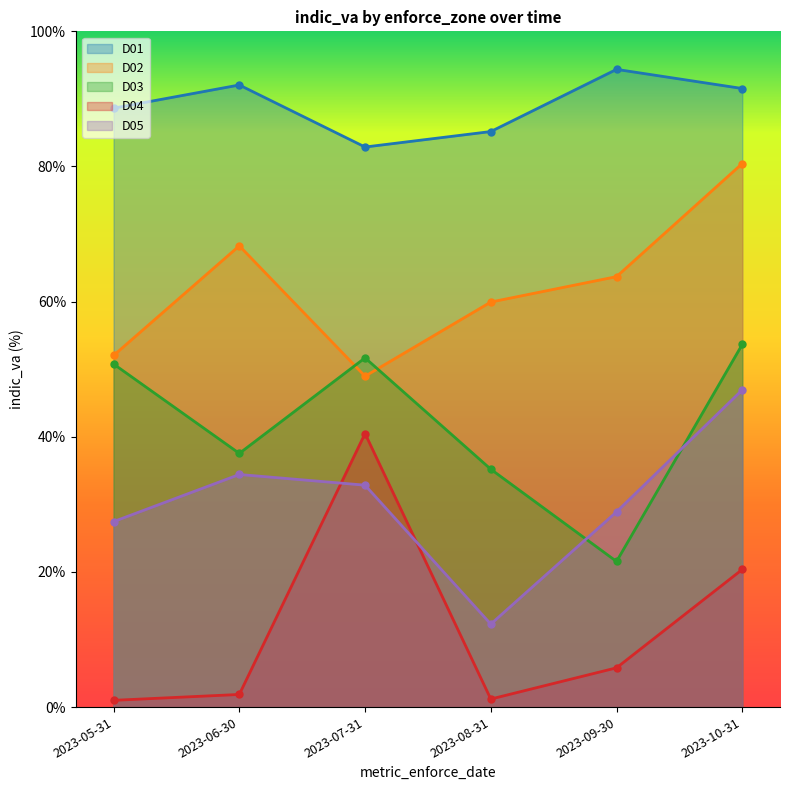

Where do D03 and D02 first cross each other?

2023-06-30 and 2023-07-31